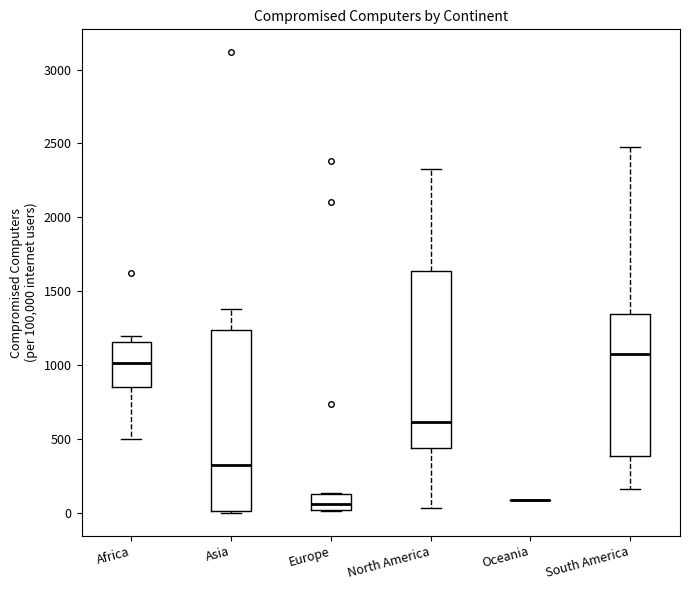

Reading left to right, transcribe this box plot: for each box, give where its median line is, the range the box spans, and where its two whiskers end, as read against the y-axis. The values are not printed on the chart, so give them approximately, as read against the axis.

Africa: median 1000, box 850 to 1150, whiskers 500 to 1200
Asia: median 300, box 0 to 1250, whiskers 0 to 1400
Europe: median 50, box 0 to 150, whiskers 0 to 150
North America: median 600, box 450 to 1650, whiskers 50 to 2350
Oceania: box collapsed to a line at 100, whiskers 100 to 100
South America: median 1050, box 400 to 1350, whiskers 150 to 2500